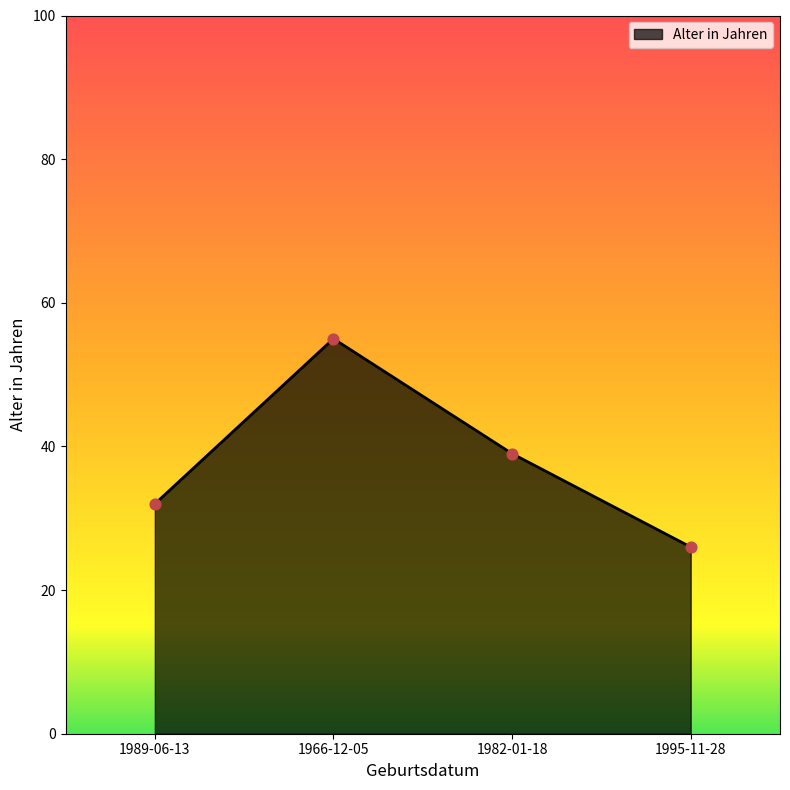

Between 1995-11-28 and 1966-12-05, which is larger?

1966-12-05